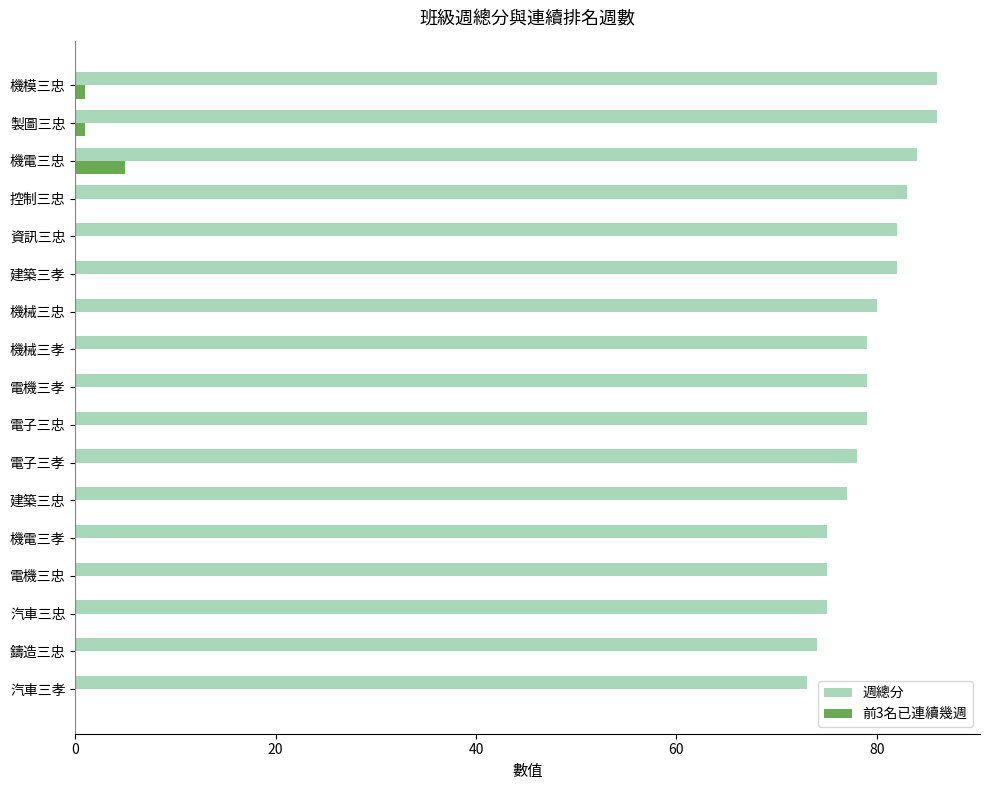

What is the maximum value for 週總分?

86